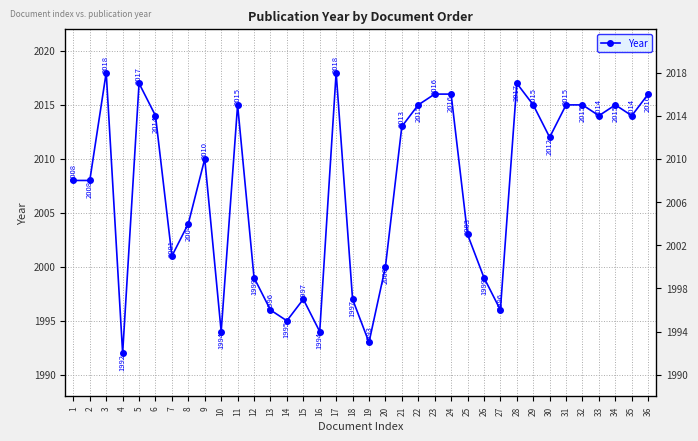

Where is the first local maximum?

3